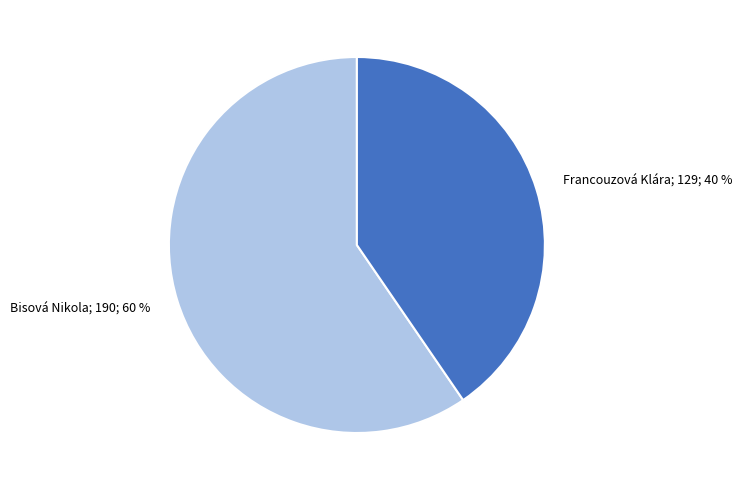

Is there any slice that represents more than half of the pie?

Yes